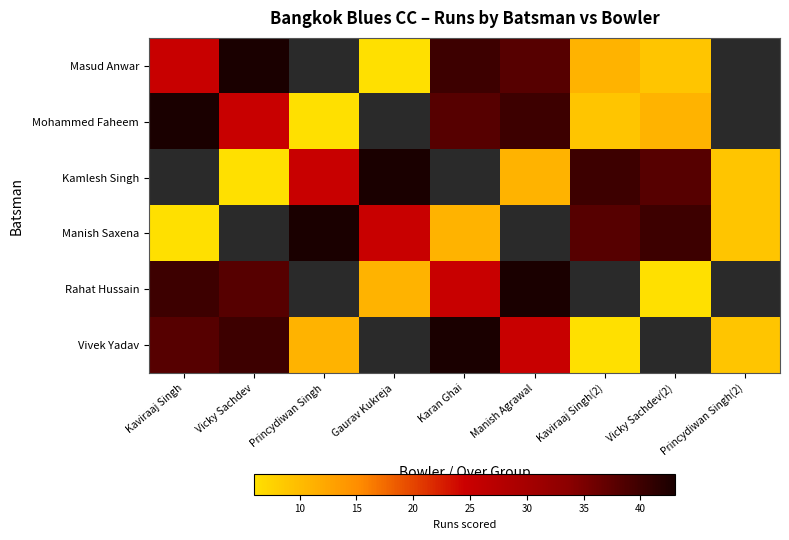

Which series has the widest spread of values?

Masud Anwar